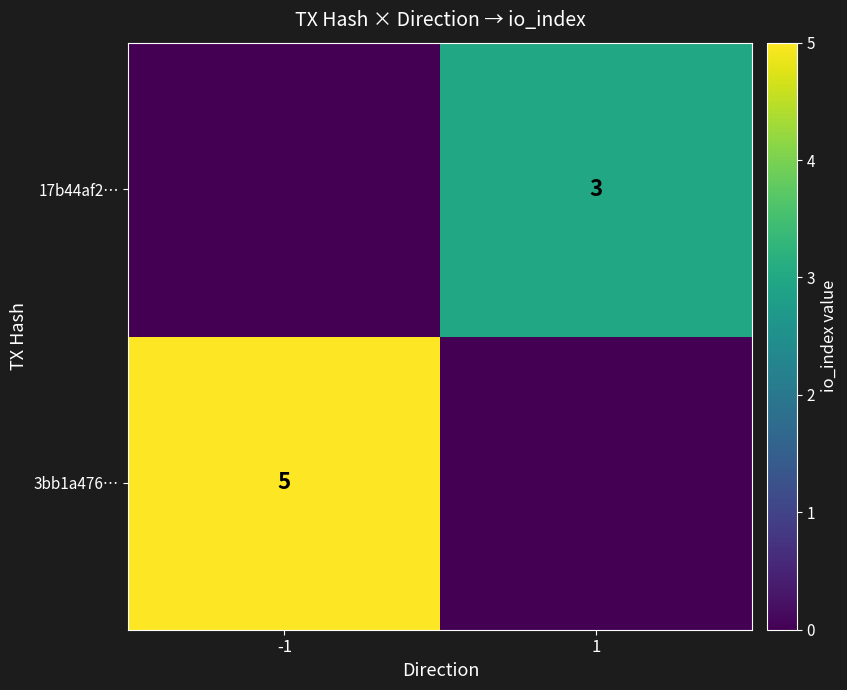

Is it true that 3bb1a476… equals 5 at -1?

True